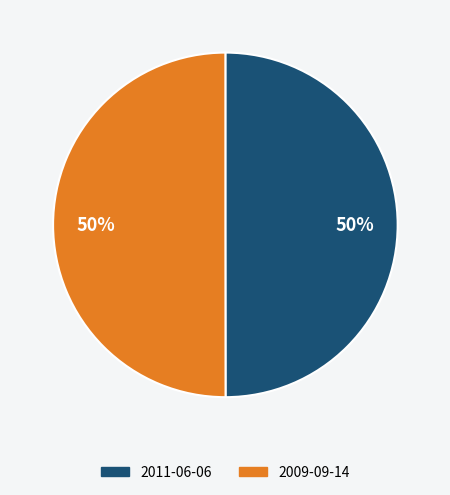

Is the sum of 2009-09-14 and 2011-06-06 greater than half?

Yes